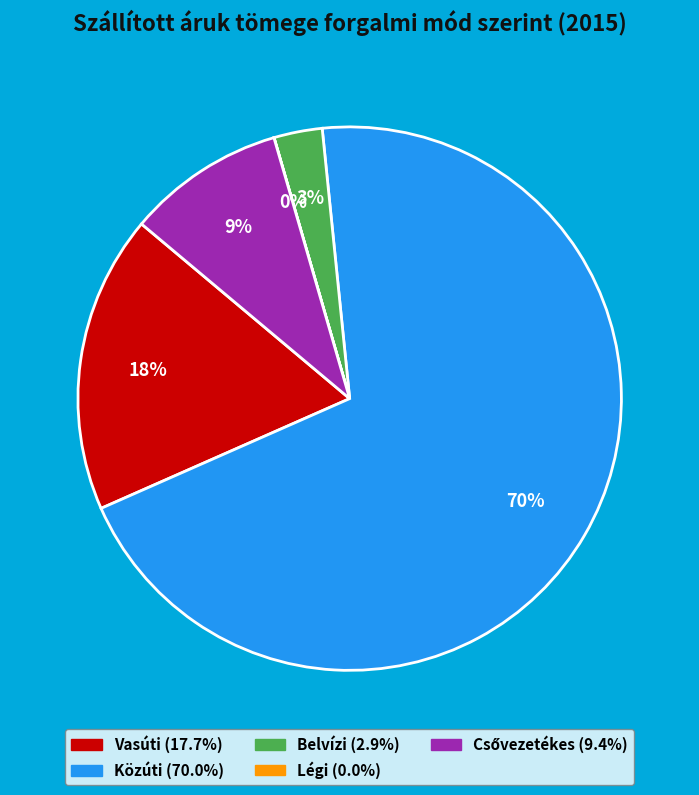

Combined, do Közúti and Belvízi account for over 50%?

Yes